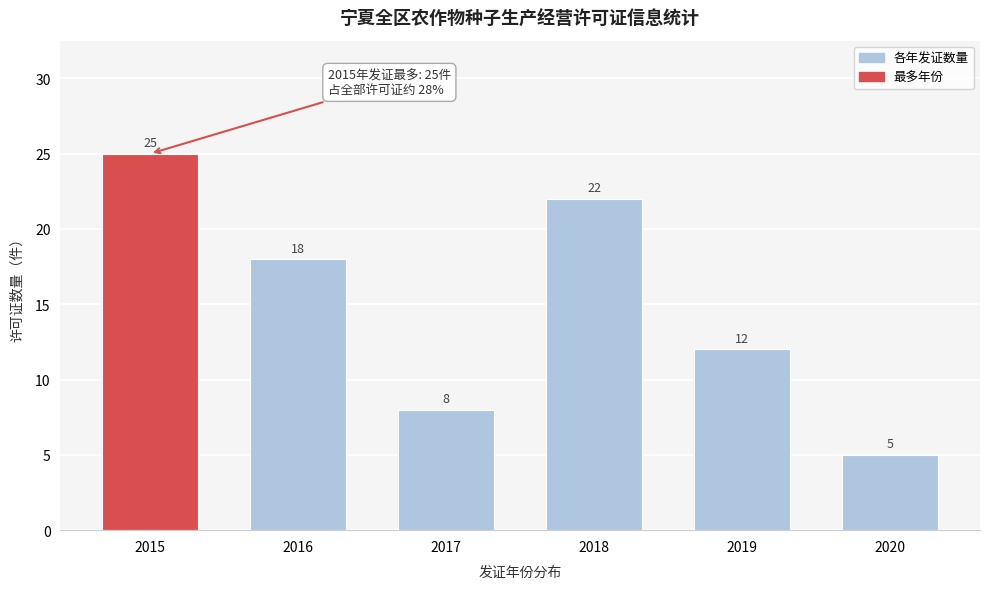

Reading left to right, extract all data points from this chart.

25	18	8	22	12	5